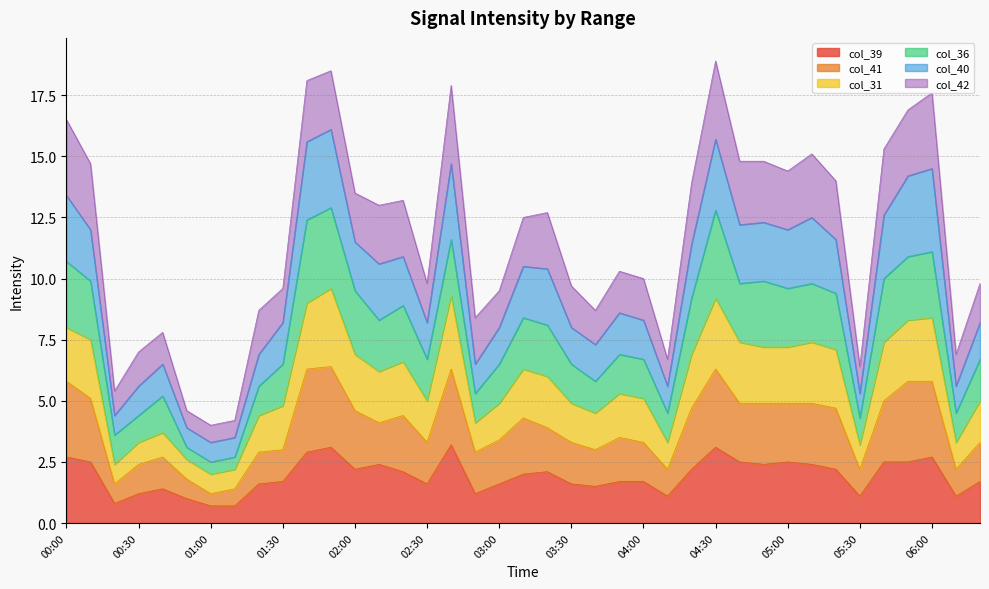

What is the maximum value for col_39?

3.2